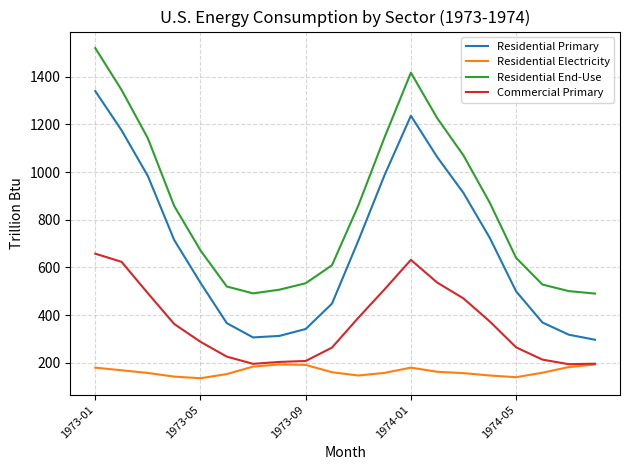

True or false: Residential Electricity and Residential Primary cross at least once.

False